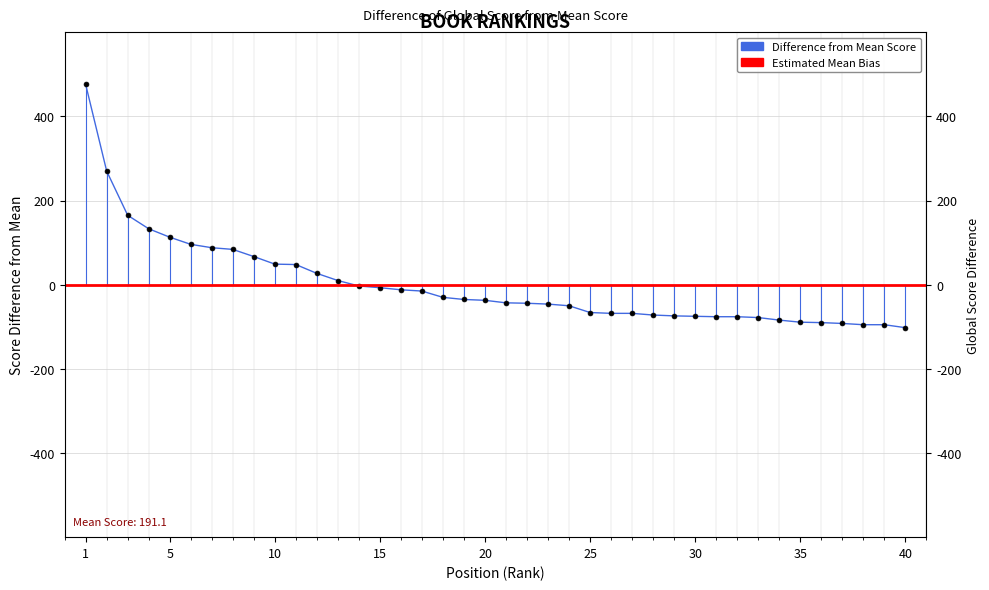

The value at 9 is 66.9. True or false?

True